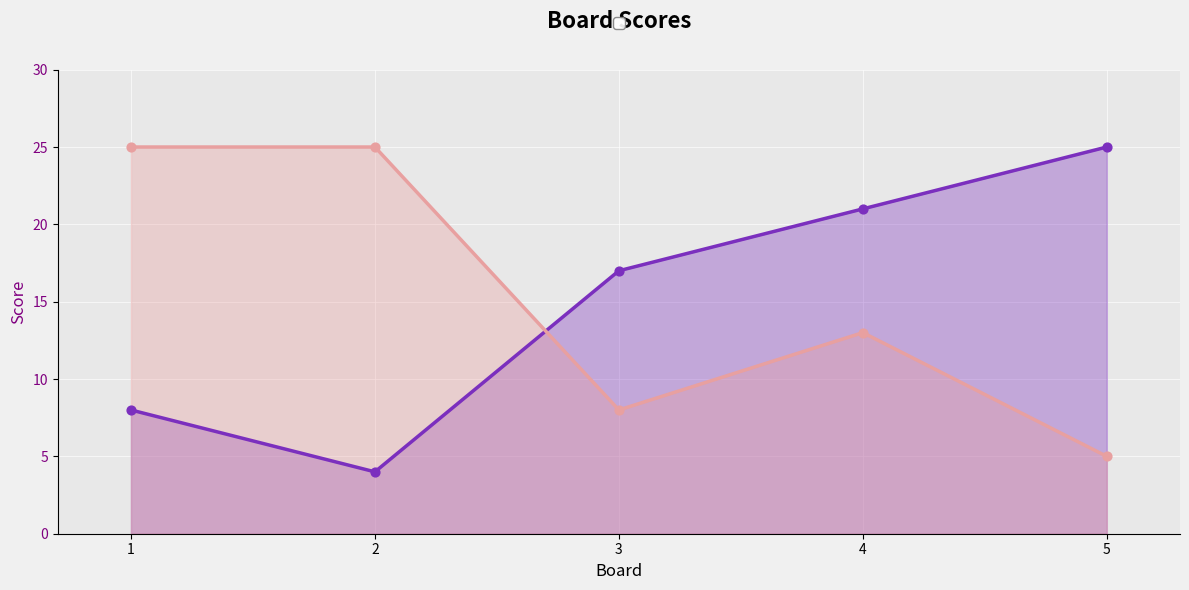

Which series has the widest spread of Y values?

Score 1